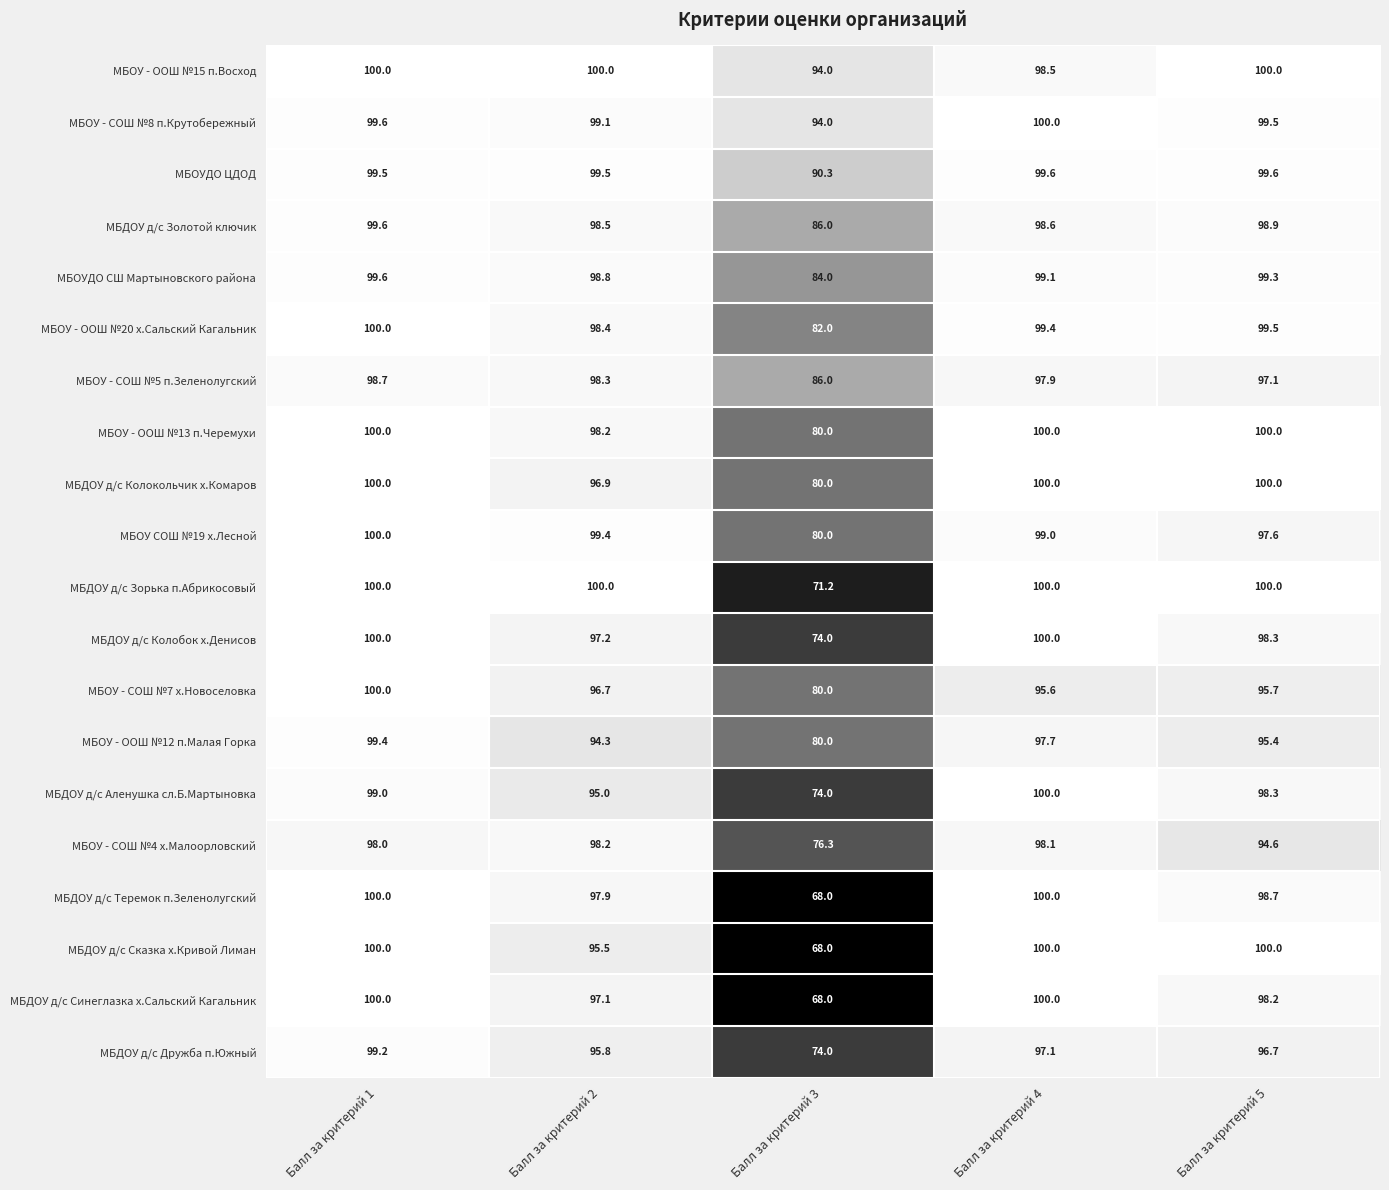

Which category has the lowest value across all series?

Балл за критерий 3